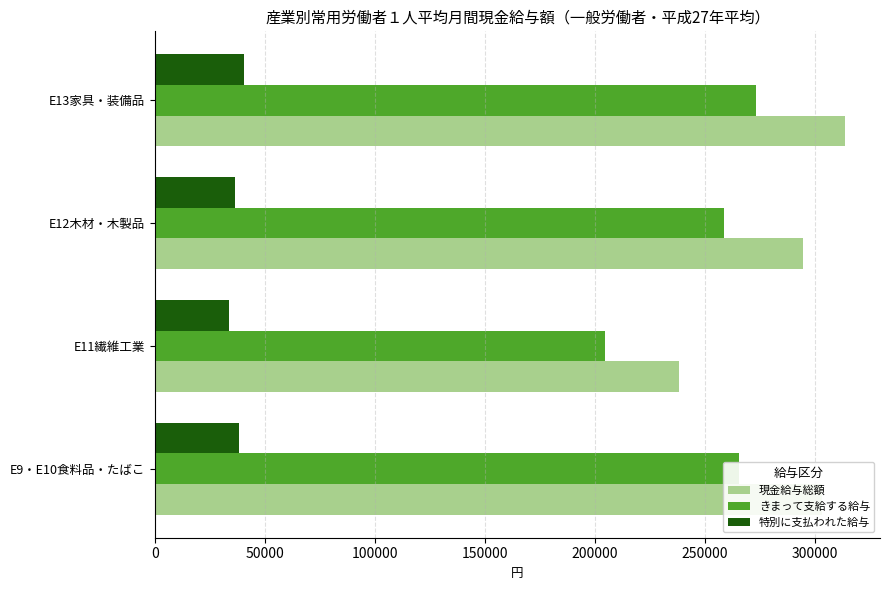

At E12木材・木製品, list the series in order from largest to smallest.

現金給与総額, きまって支給する給与, 特別に支払われた給与